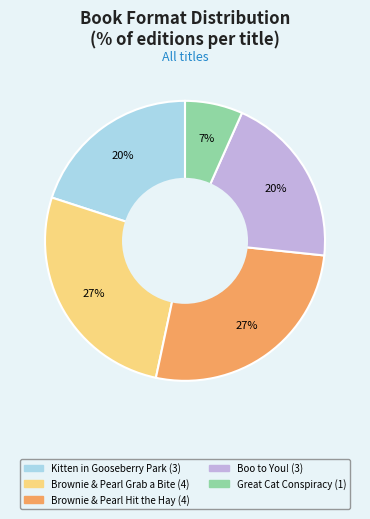

Do Kitten in Gooseberry Park and Boo to You! together represent more than half of the pie?

No